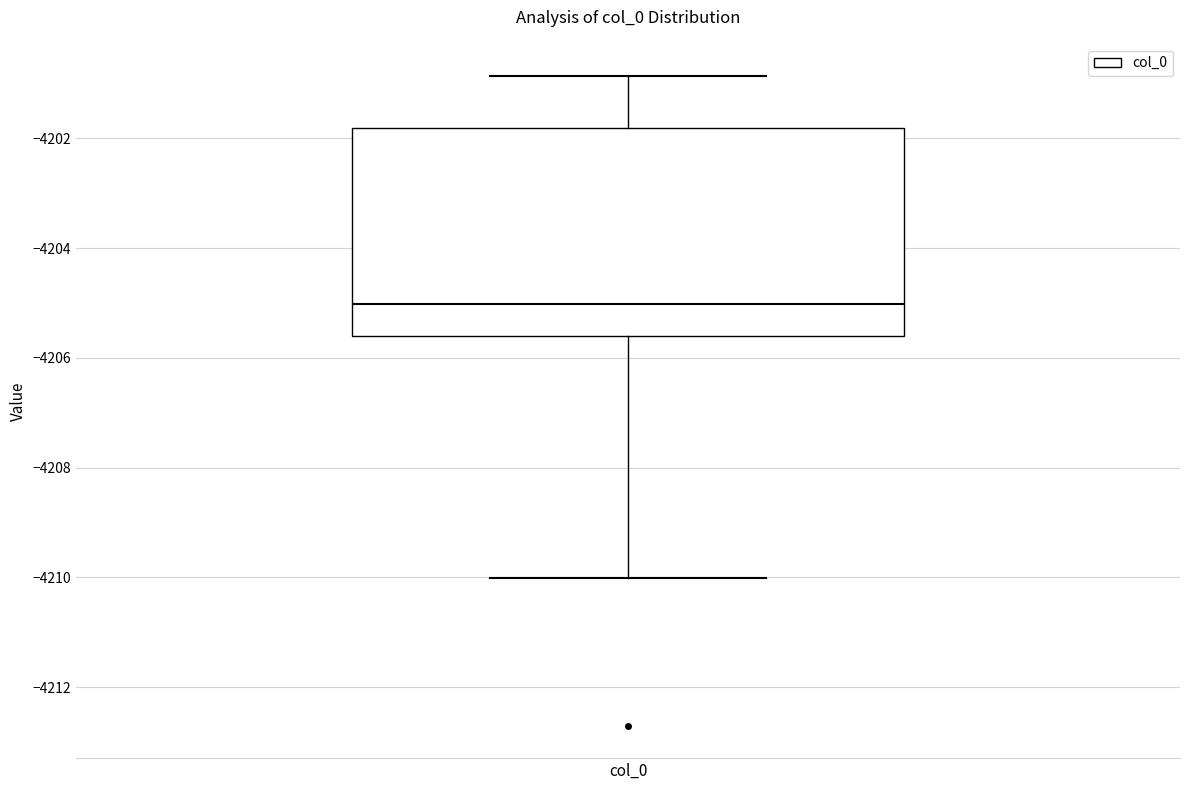

Read this box plot against the y-axis: the position of the median line, the range covered by the box, and the ends of both whiskers. The values are not printed on the chart, so give them approximately, as read against the axis.

median -4205.0, box -4205.6 to -4201.8, whiskers -4210.0 to -4200.8